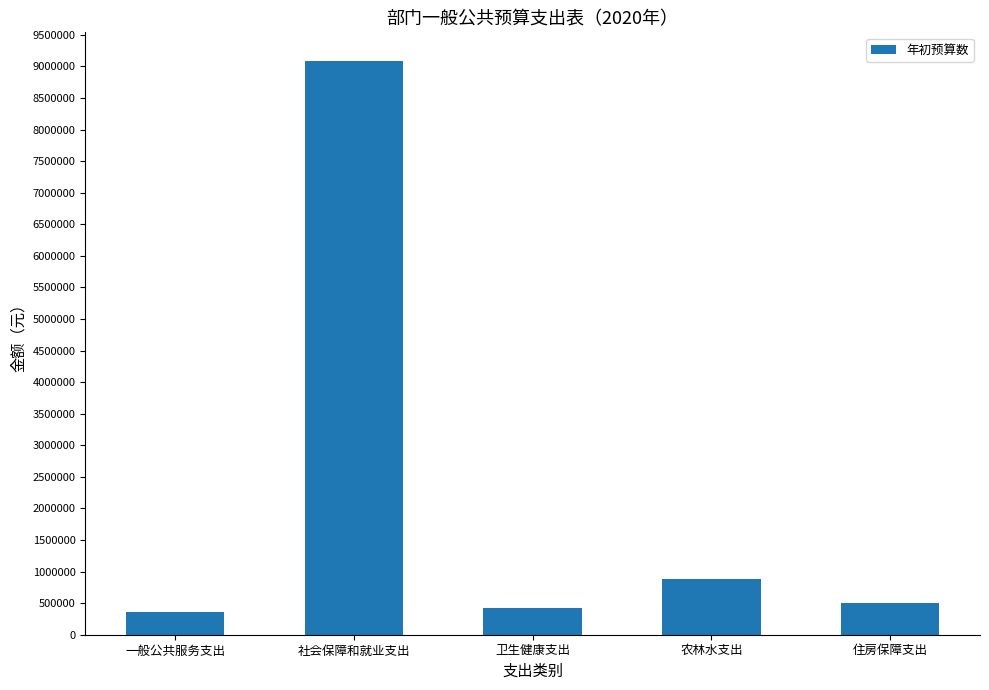

What is the label of the 5th bar from the left?

住房保障支出